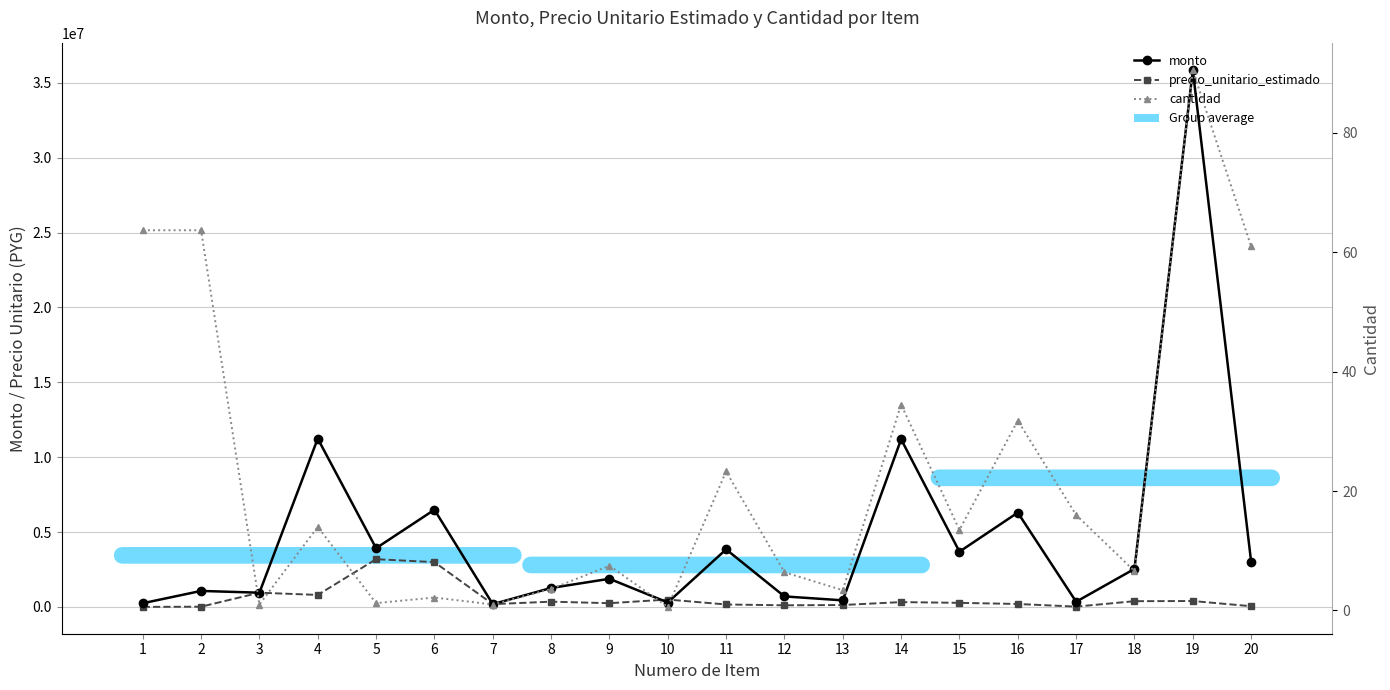

Does the chart display data point markers on the line(s)?

Yes